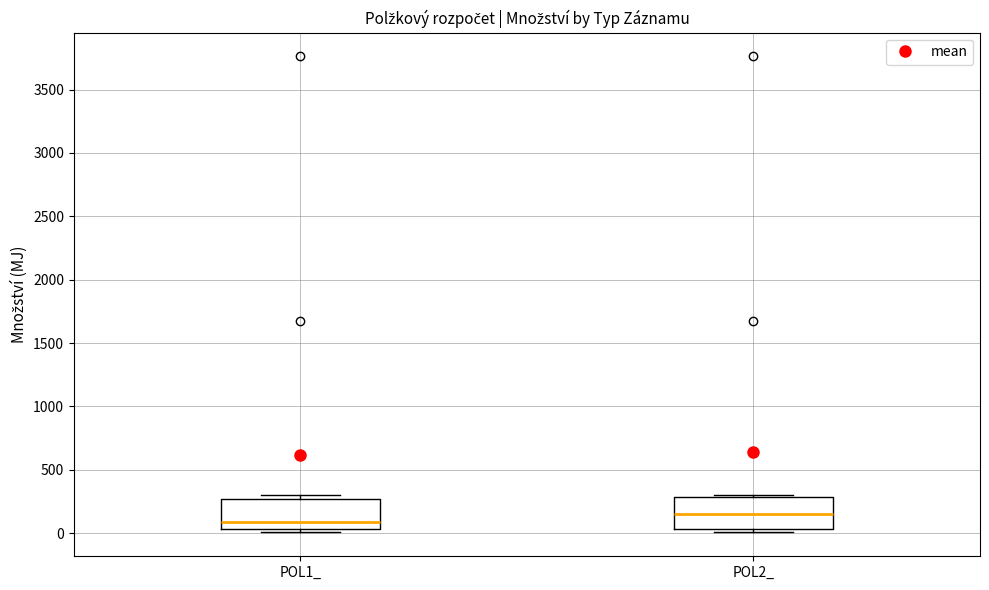

Where is the upper edge of the box for POL2_ on the y-axis? The values are not printed on the chart, so give them approximately, as read against the axis.

300